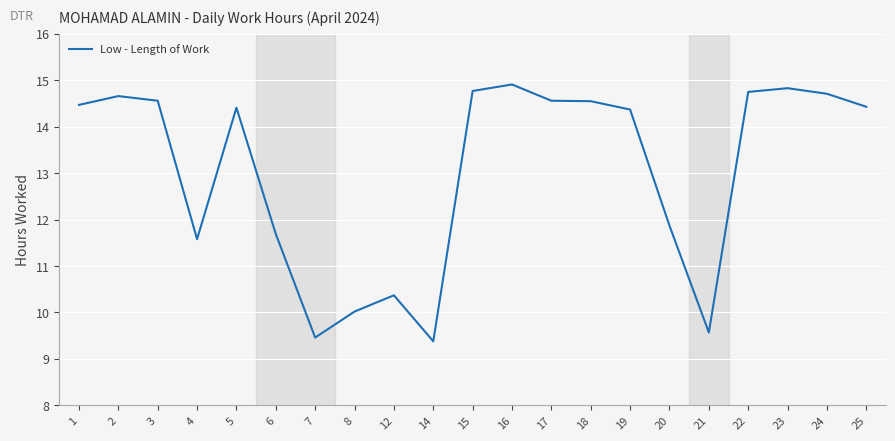

Where is the data nearest to the value 12?

20